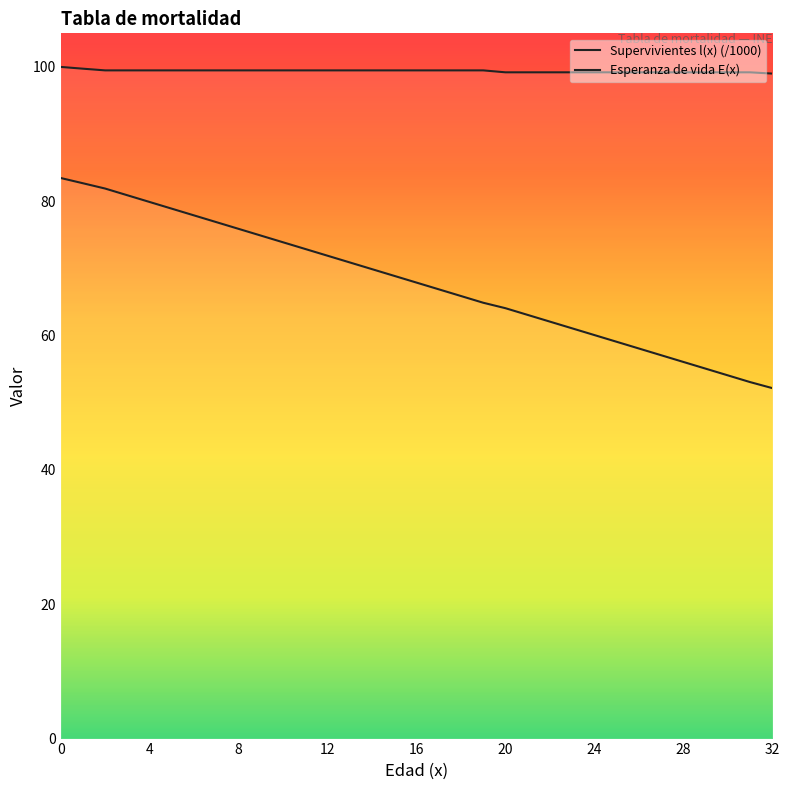

At 9, list the series in order from largest to smallest.

Supervivientes l(x), Esperanza de vida E(x)